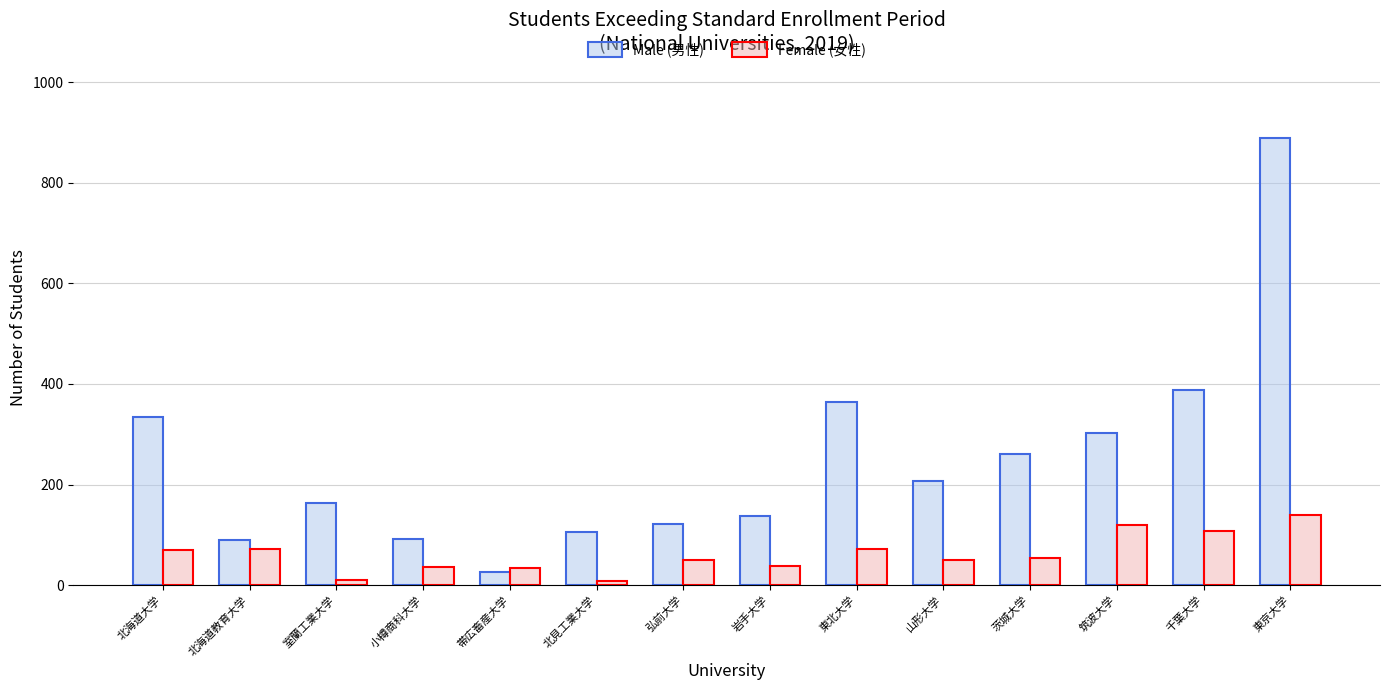

The value of Male (男性) at 東北大学 is 365. True or false?

True